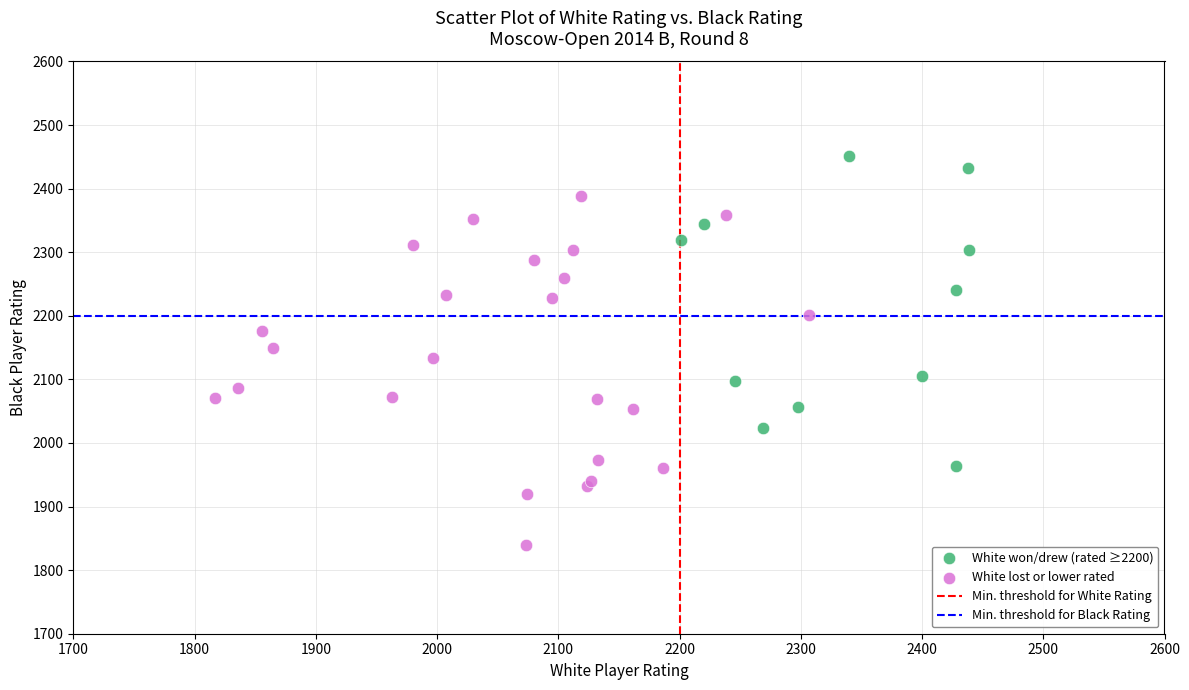

Which series reaches the minimum Y coordinate?

White lost or lower rated